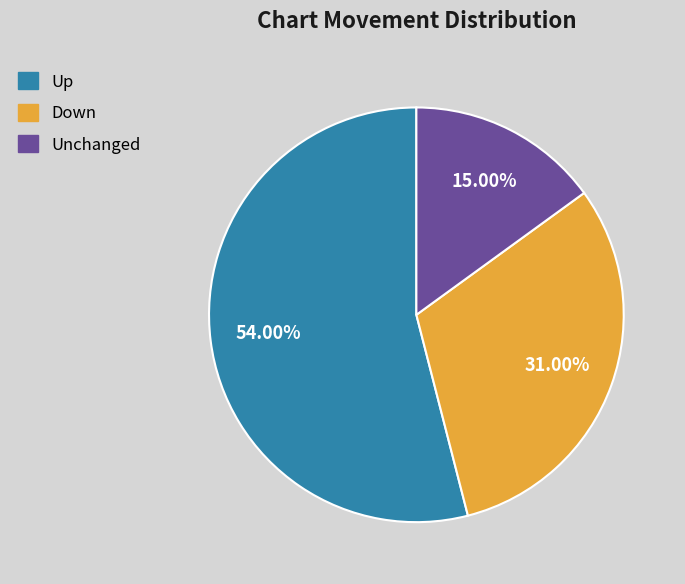

Rank the categories by value from highest to lowest.

Up, Down, Unchanged